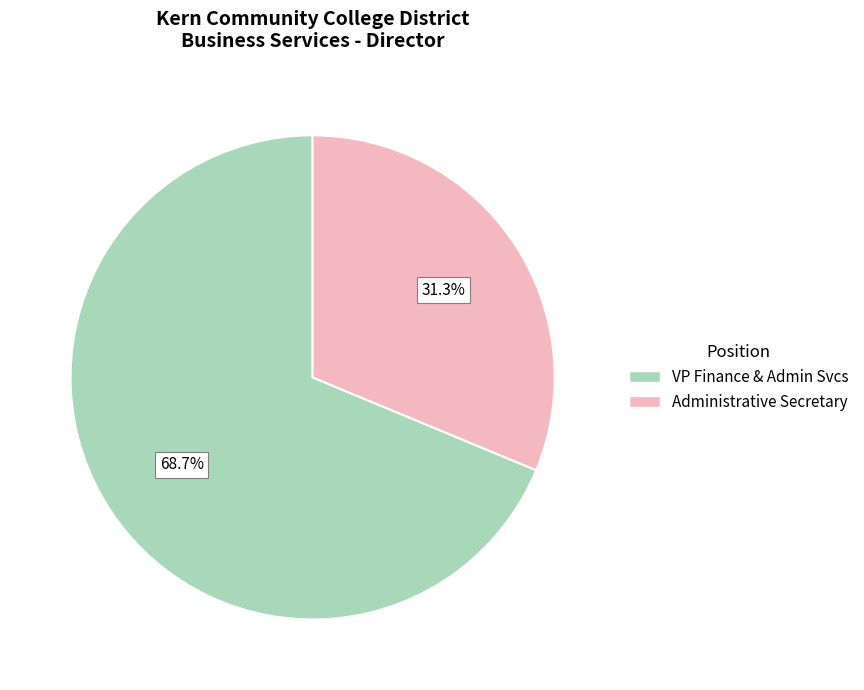

Which has a higher value, Administrative Secretary or VP Finance & Admin Svcs?

VP Finance & Admin Svcs